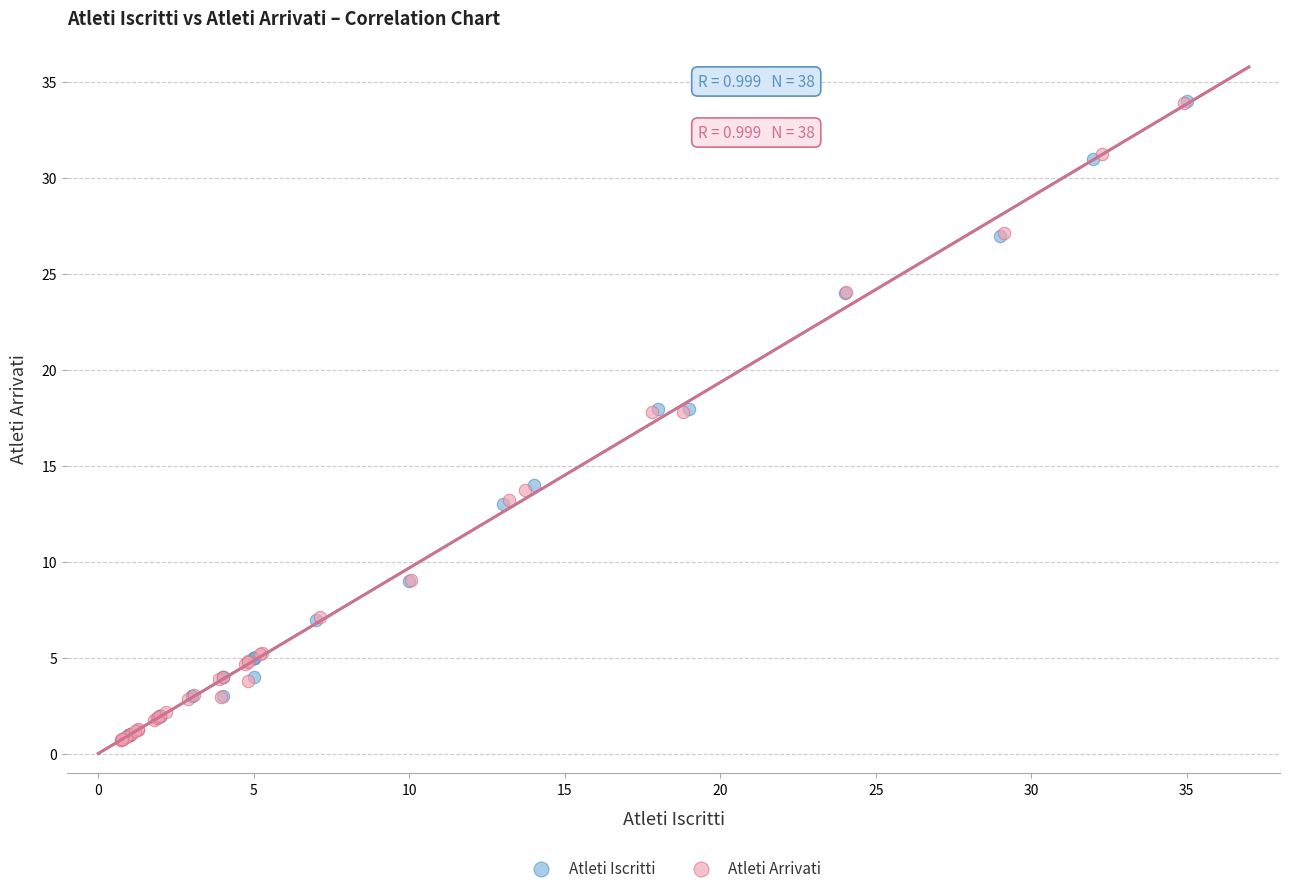

Which series has the widest spread of Y values?

Atleti Arrivati